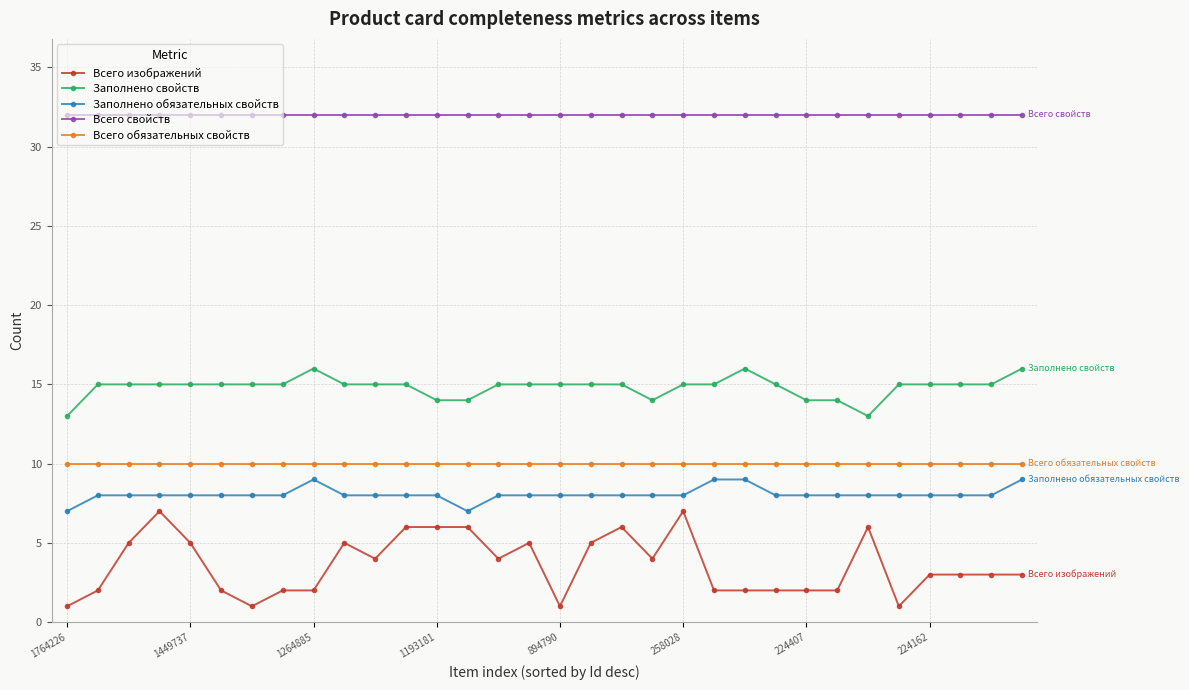

True or false: Заполнено обязательных свойств and Заполнено свойств intersect in this chart.

False